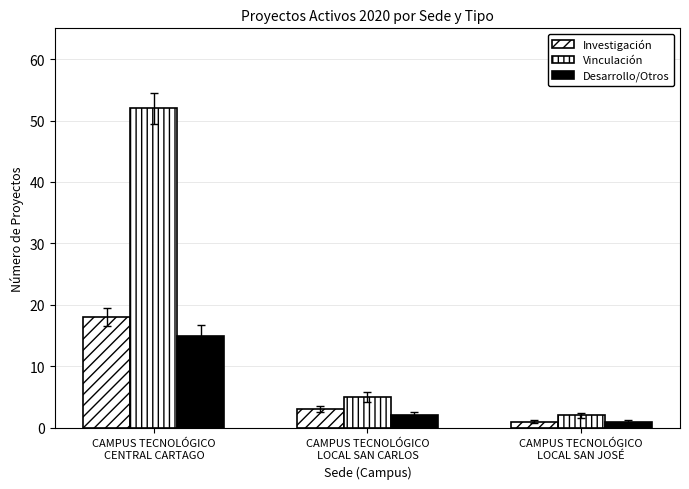

What is the label of the 2nd bar from the left?

CAMPUS TECNOLÓGICO
LOCAL SAN CARLOS